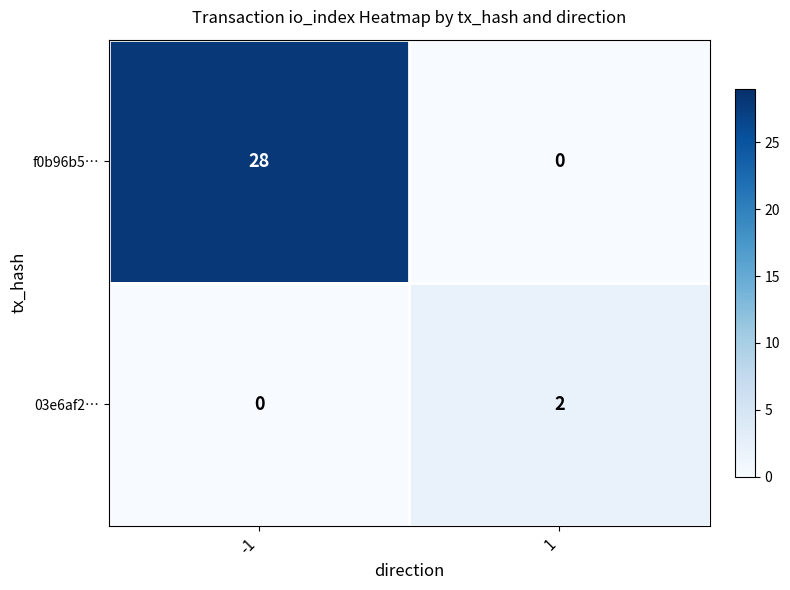

Reading left to right, transcribe all the data shown in this chart.

f0b96b5…: 28	0
03e6af2…: 0	2